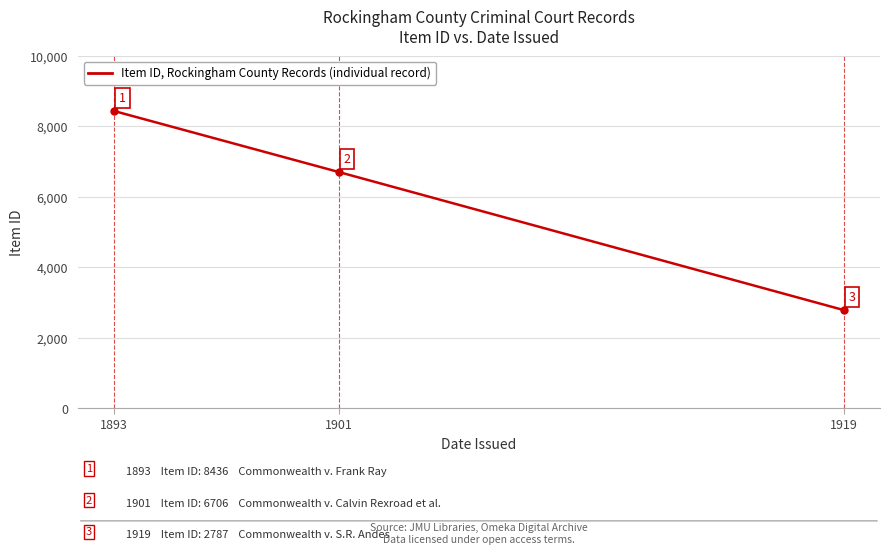

What is the sum of the values at 1893 and 1901?

15142